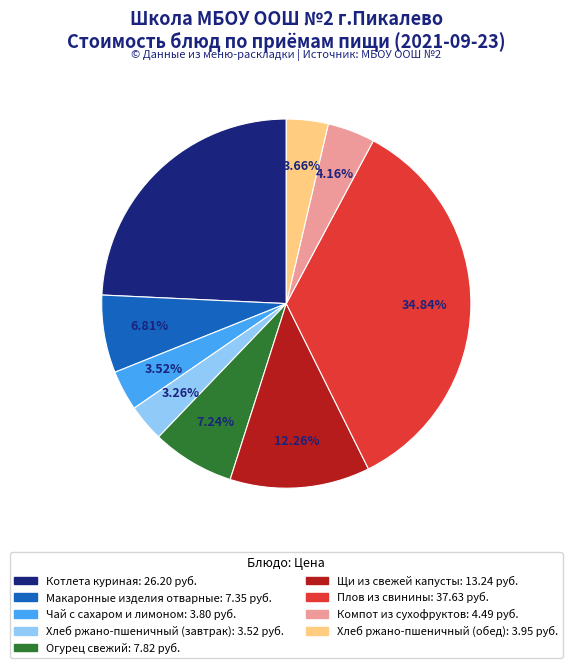

How many segments does this pie chart have?

9